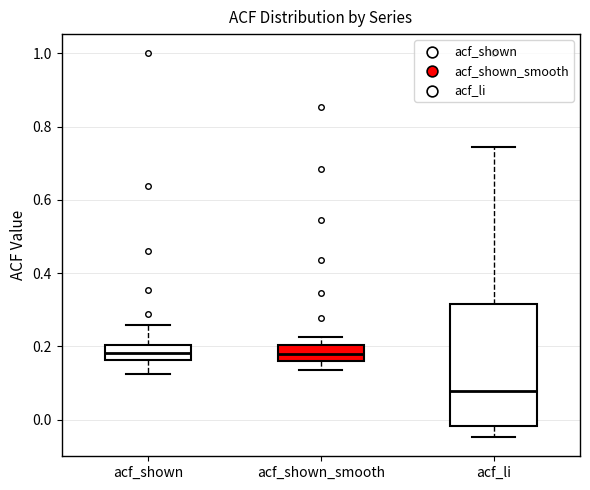

Reading left to right, read every box against the y-axis: the position of its median line, the range the box covers, and the ends of its whiskers. The values are not printed on the chart, so give them approximately, as read against the axis.

acf_shown: median 0.18, box 0.16 to 0.20, whiskers 0.12 to 0.26
acf_shown_smooth: median 0.18, box 0.16 to 0.20, whiskers 0.14 to 0.22
acf_li: median 0.08, box -0.02 to 0.32, whiskers -0.04 to 0.74